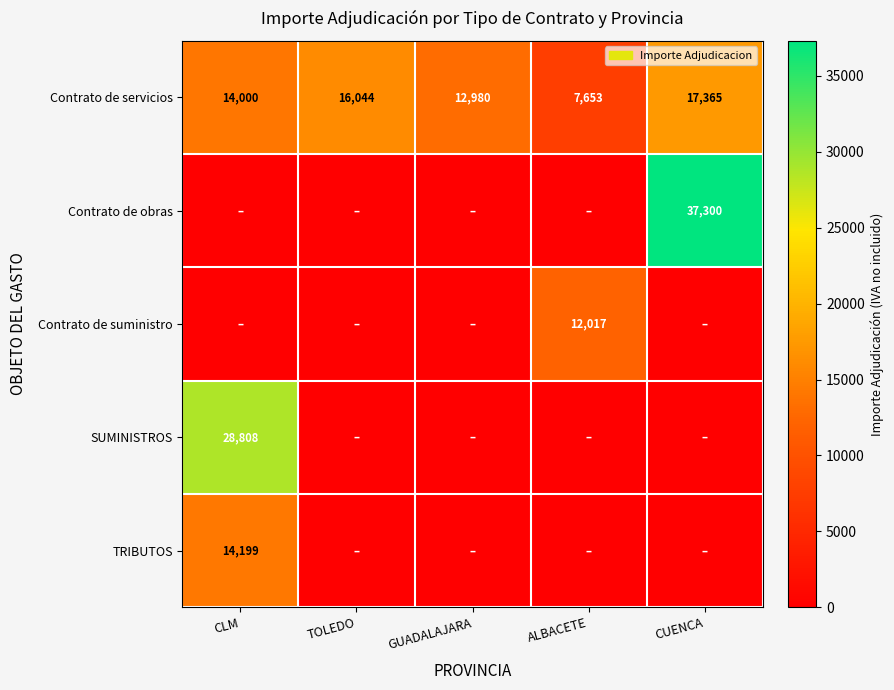

What is the sum of all Contrato de servicios values?

68042